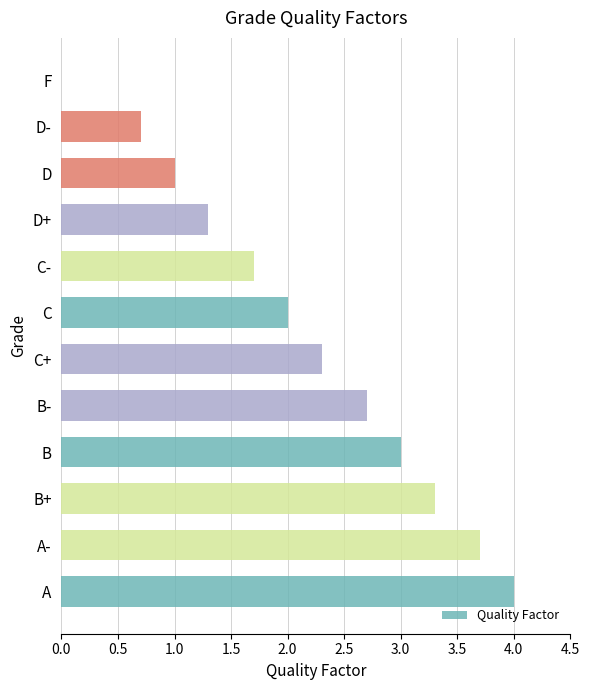

What is the greatest value displayed?

4.0